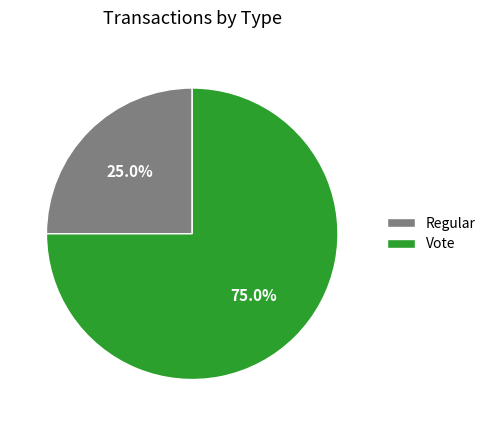

How much of the chart is everything except Vote?

25.0%